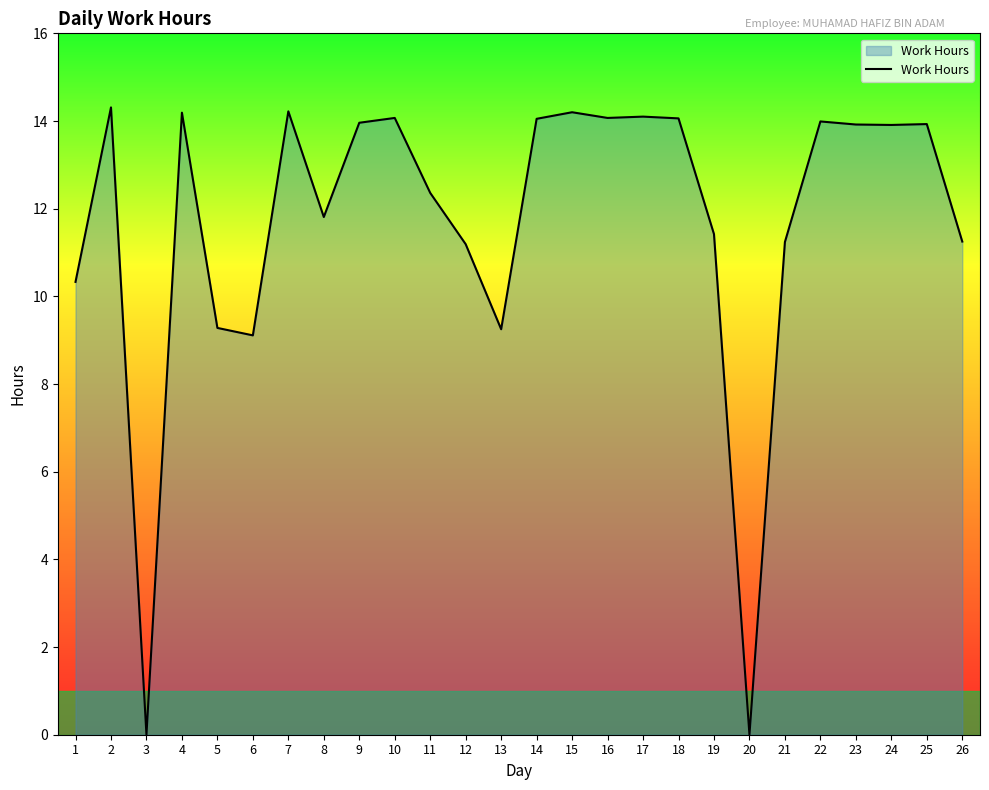

What is the greatest value displayed?

14.3